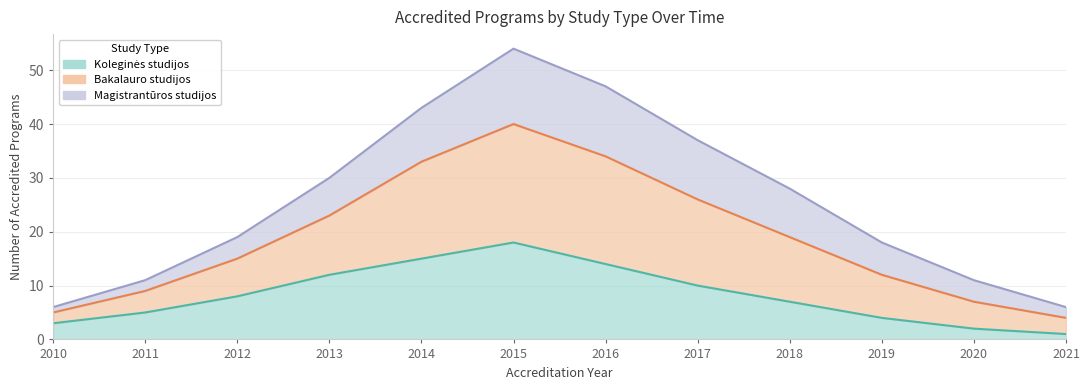

The Koleginės studijos series shows 10 at 2017. True or false?

True